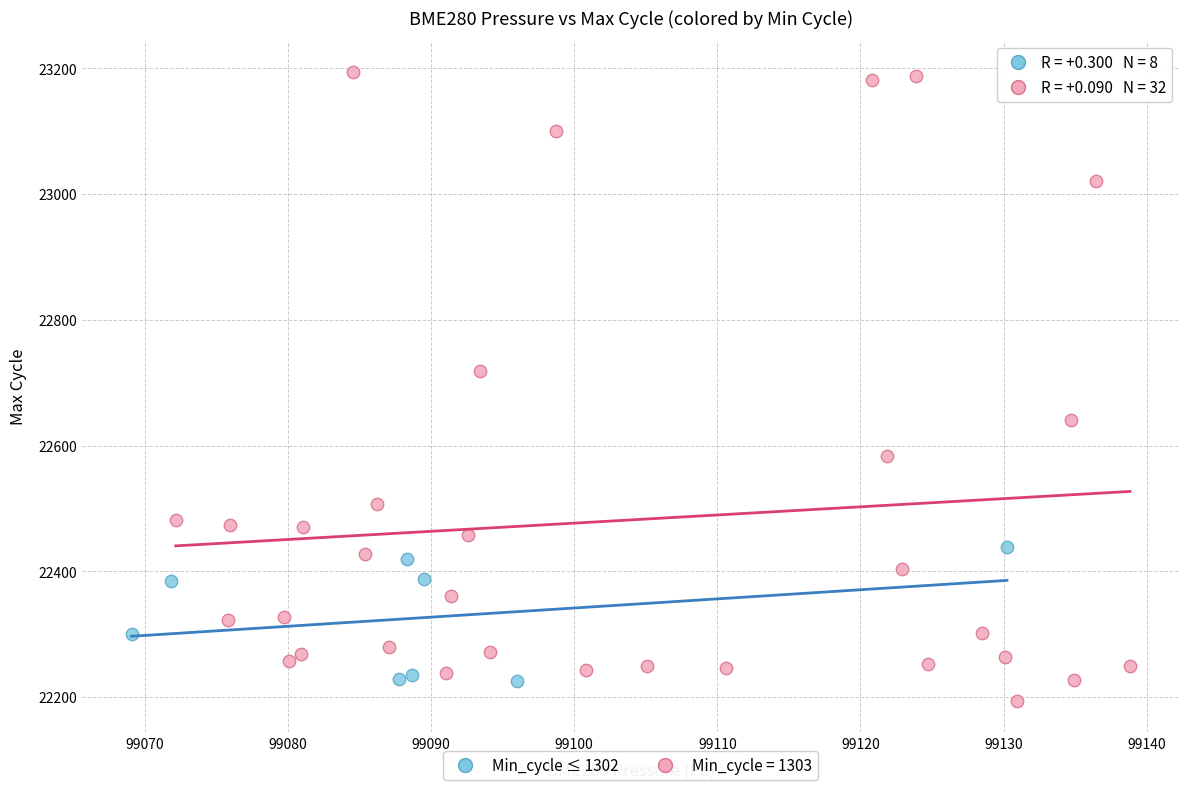

Which series reaches the maximum Y coordinate?

Min_cycle = 1303